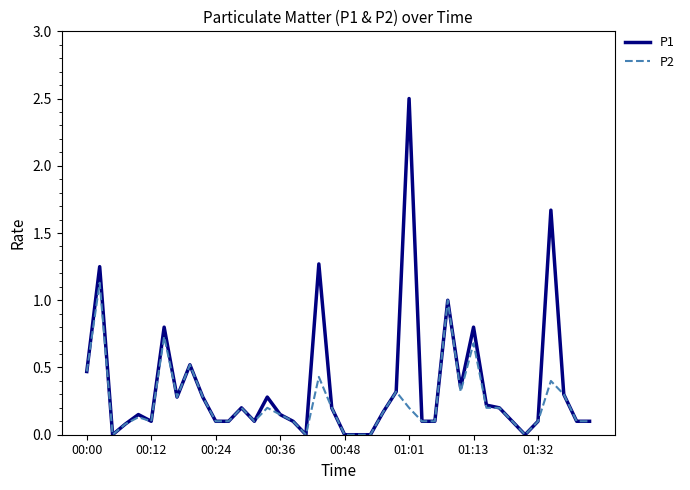

Which series has the widest spread of values?

P1